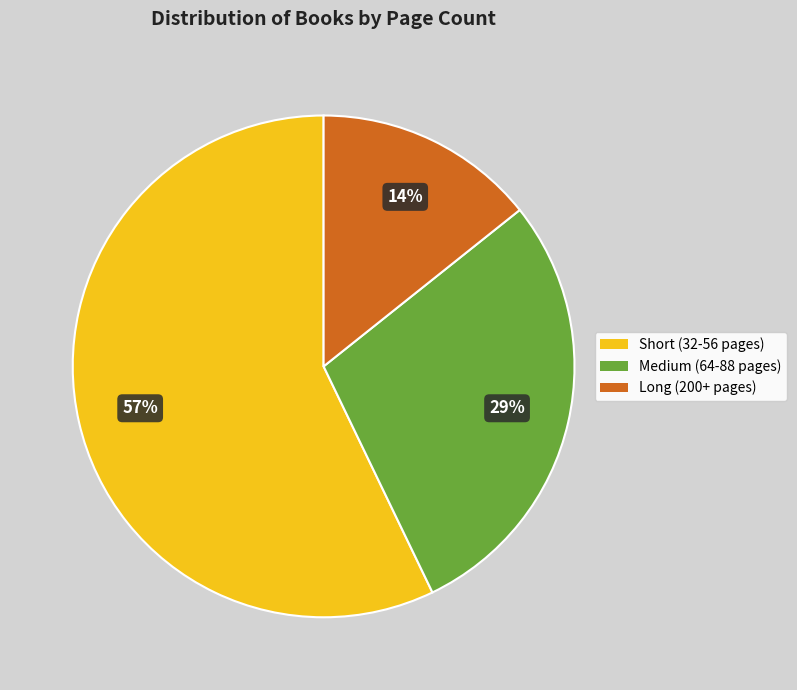

Is there any slice that represents more than half of the pie?

Yes